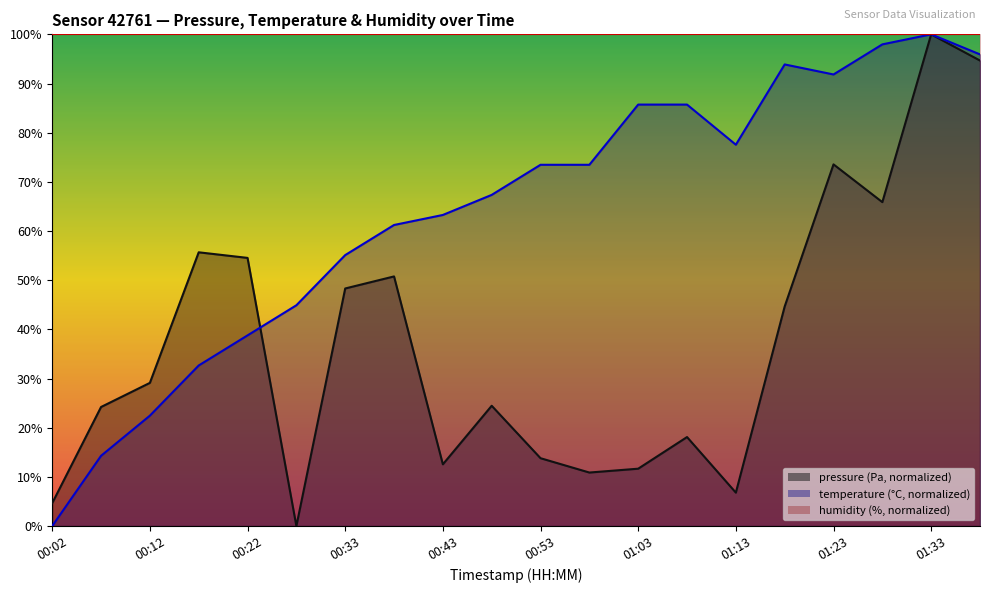

Is the value of temperature at 00:22 greater than the value of pressure at 00:02?

Yes